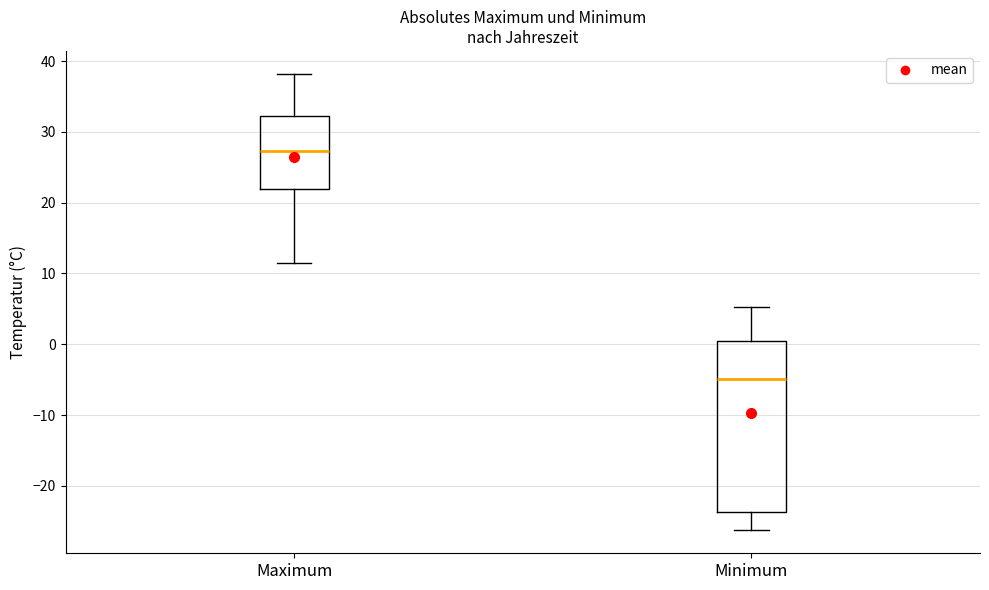

Which box is the tallest, from its lower edge to its upper edge?

Minimum